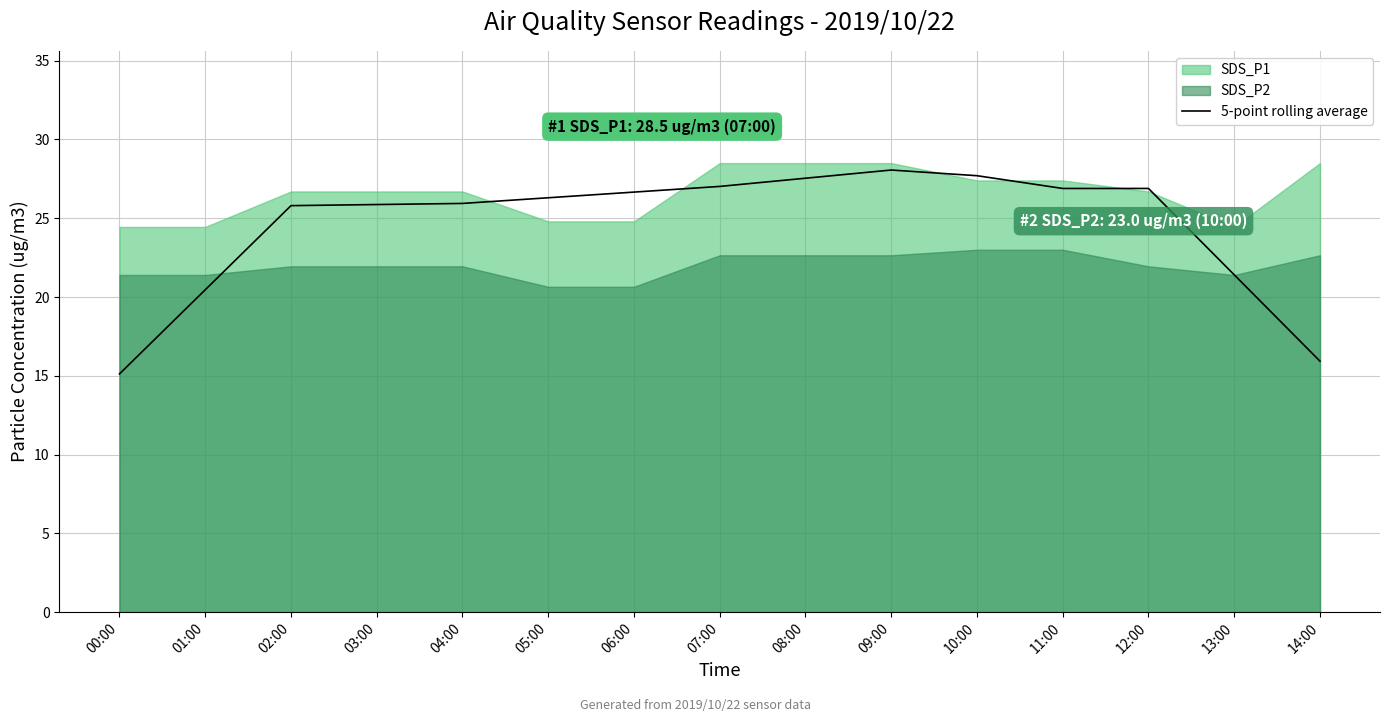

List the labels in order of value, largest first.

09:00, 10:00, 08:00, 07:00, 11:00, 12:00, 06:00, 05:00, 04:00, 03:00, 02:00, 13:00, 01:00, 14:00, 00:00